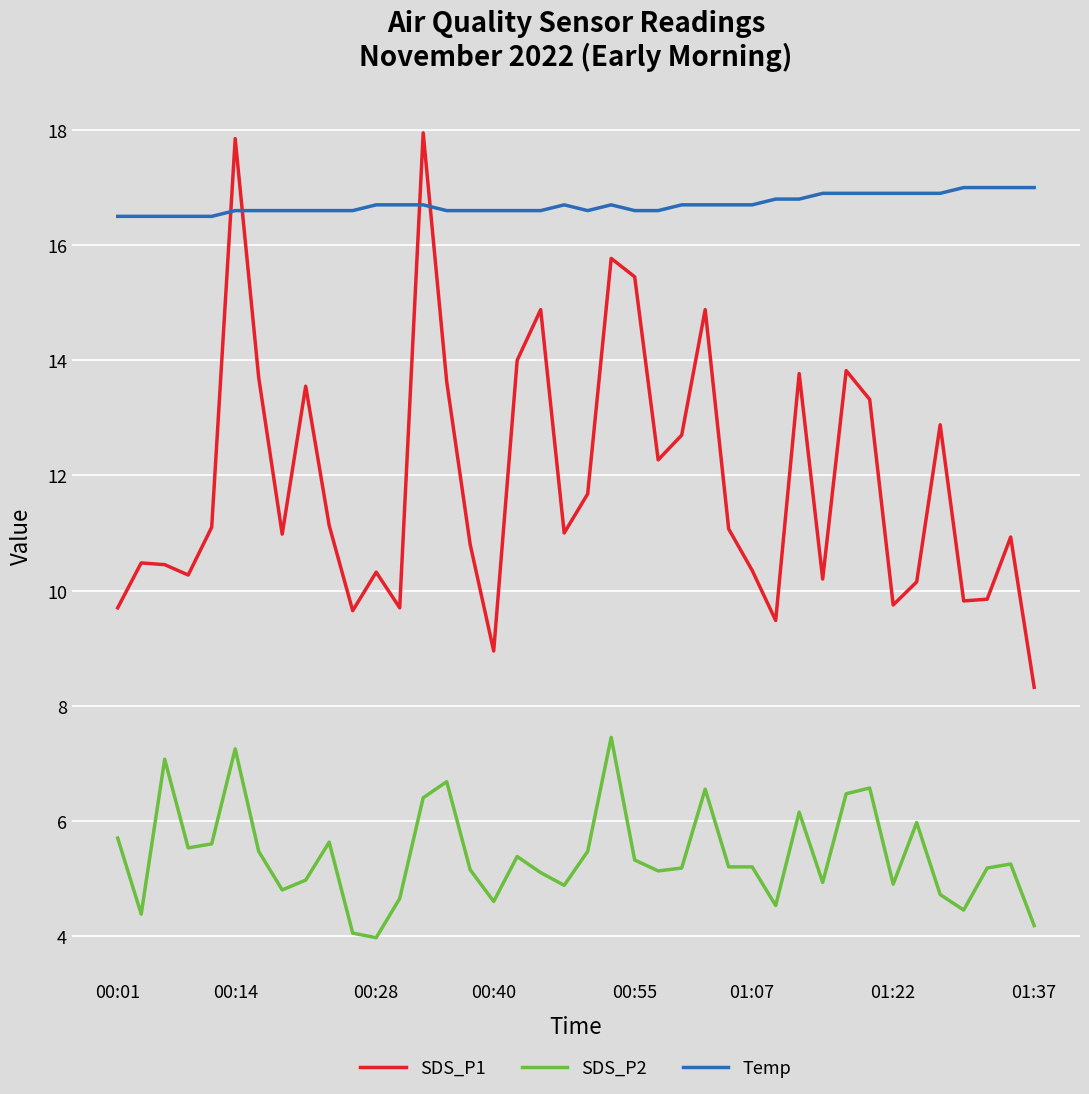

Which series has the largest range (max minus min)?

SDS_P1